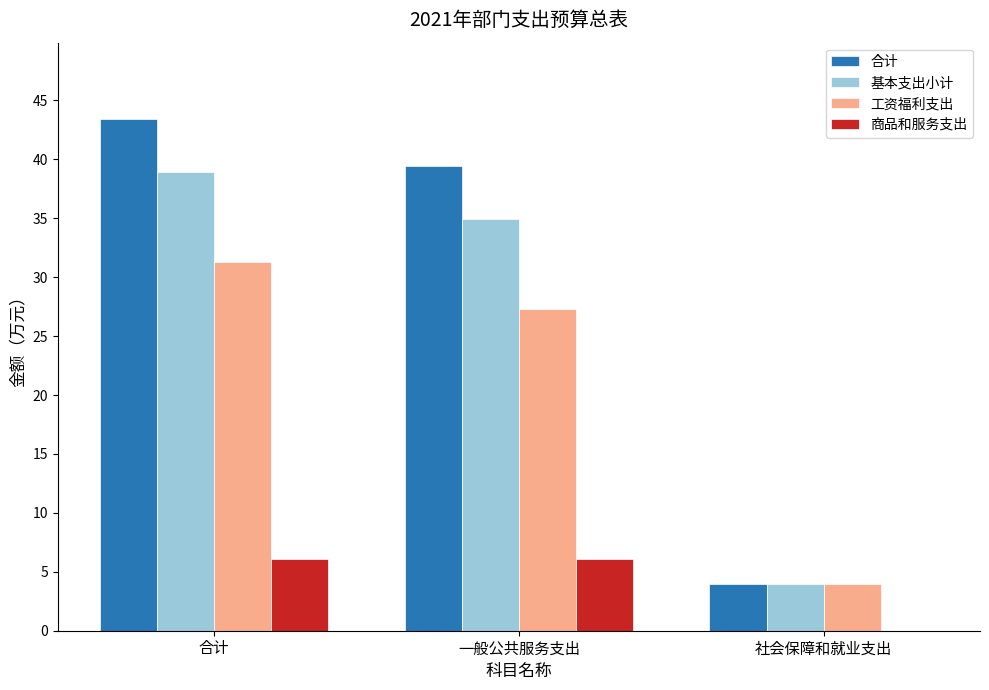

Reading left to right, what are all the values shown in this chart?

合计: 43.4	39.4	4.0
基本支出小计: 38.9	34.9	4.0
工资福利支出: 31.3	27.3	4.0
商品和服务支出: 6.1	6.1	0.0